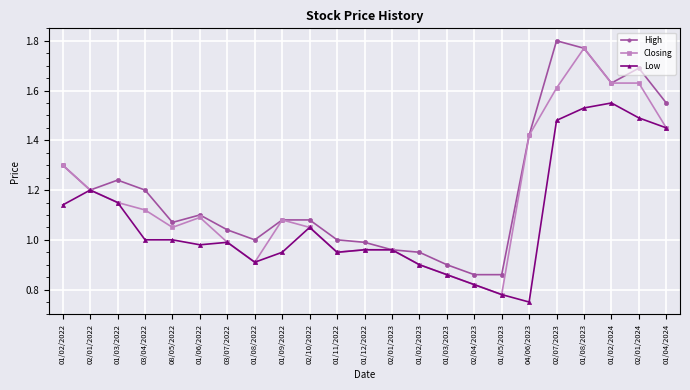

What is the label of the 5th point from the left?

08/05/2022